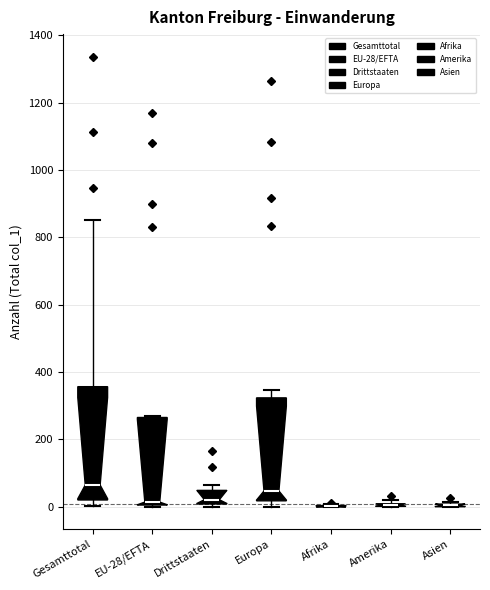

Reading left to right, transcribe this box plot: for each box, give where its median line is, the range the box spans, and where its two whiskers end, as read against the y-axis. The values are not printed on the chart, so give them approximately, as read against the axis.

Gesamttotal: median 60, box 20 to 360, whiskers 0 to 860
EU-28/EFTA: median 20, box 0 to 260, whiskers 0 to 280
Drittstaaten: median 20, box 0 to 40, whiskers 0 (just below the box's lower edge) to 60
Europa: median 40, box 20 to 320, whiskers 0 to 340
Afrika: box collapsed to a line at 0, whiskers 0 to 0
Amerika: box collapsed to a line at 0, whiskers 0 to 20
Asien: box collapsed to a line at 0, whiskers 0 to 20